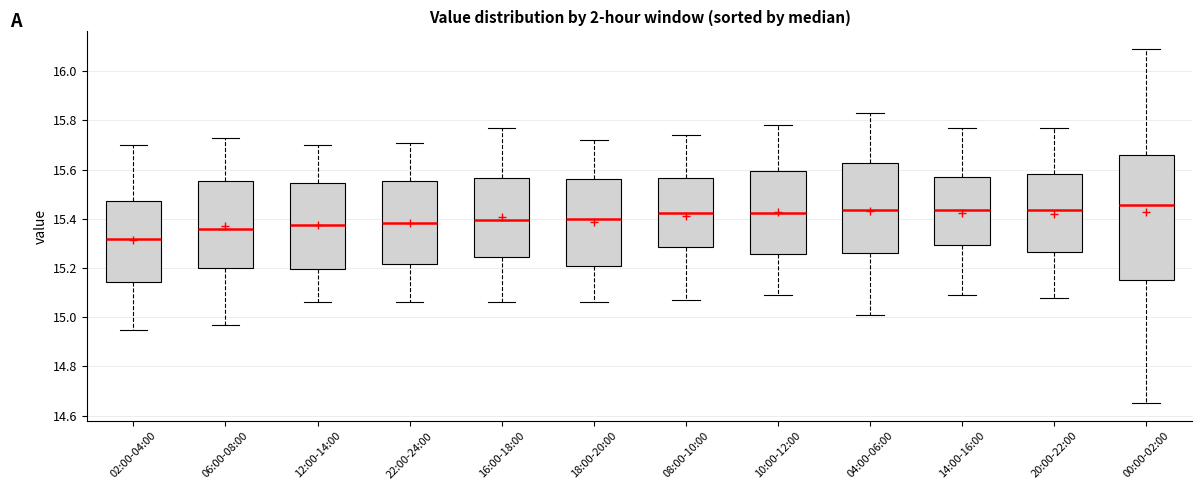

Reading left to right, read every box against the y-axis: the position of its median line, the range the box covers, and the ends of its whiskers. The values are not printed on the chart, so give them approximately, as read against the axis.

02:00-04:00: median 15.32, box 15.14 to 15.48, whiskers 14.96 to 15.70
06:00-08:00: median 15.36, box 15.20 to 15.56, whiskers 14.98 to 15.74
12:00-14:00: median 15.38, box 15.20 to 15.54, whiskers 15.06 to 15.70
22:00-24:00: median 15.38, box 15.22 to 15.56, whiskers 15.06 to 15.72
16:00-18:00: median 15.40, box 15.24 to 15.56, whiskers 15.06 to 15.78
18:00-20:00: median 15.40, box 15.22 to 15.56, whiskers 15.06 to 15.72
08:00-10:00: median 15.42, box 15.28 to 15.56, whiskers 15.08 to 15.74
10:00-12:00: median 15.42, box 15.26 to 15.60, whiskers 15.10 to 15.78
04:00-06:00: median 15.44, box 15.26 to 15.62, whiskers 15.02 to 15.84
14:00-16:00: median 15.44, box 15.30 to 15.58, whiskers 15.10 to 15.78
20:00-22:00: median 15.44, box 15.26 to 15.58, whiskers 15.08 to 15.78
00:00-02:00: median 15.46, box 15.16 to 15.66, whiskers 14.66 to 16.10